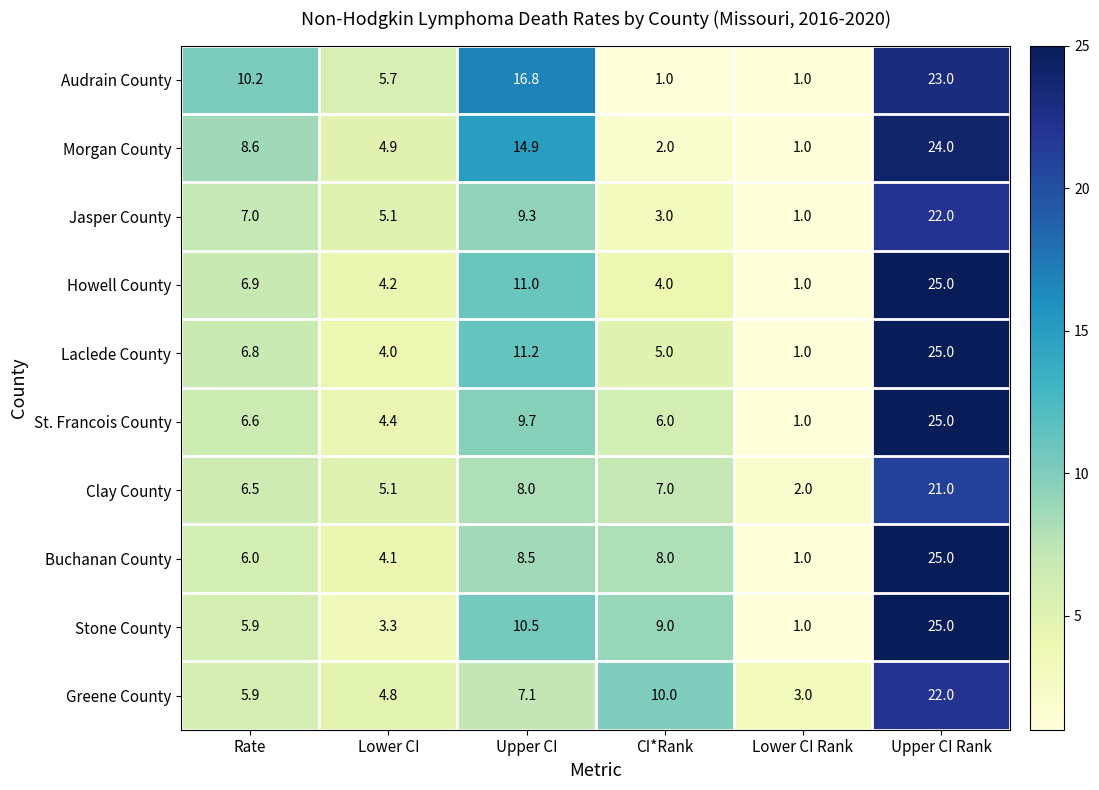

What is the difference between the Laclede County values at Rate and Lower CI Rank?

5.8